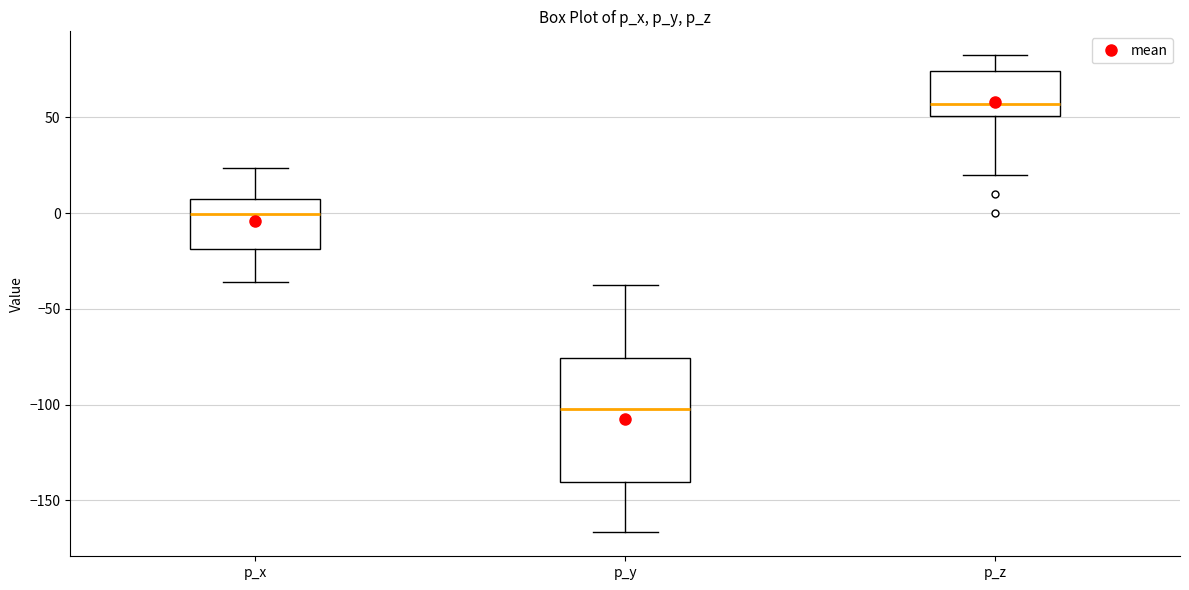

Reading left to right, read every box against the y-axis: the position of its median line, the range the box covers, and the ends of its whiskers. The values are not printed on the chart, so give them approximately, as read against the axis.

p_x: median 0, box -20 to 5, whiskers -35 to 25
p_y: median -105, box -140 to -75, whiskers -165 to -40
p_z: median 55, box 50 to 75, whiskers 20 to 80